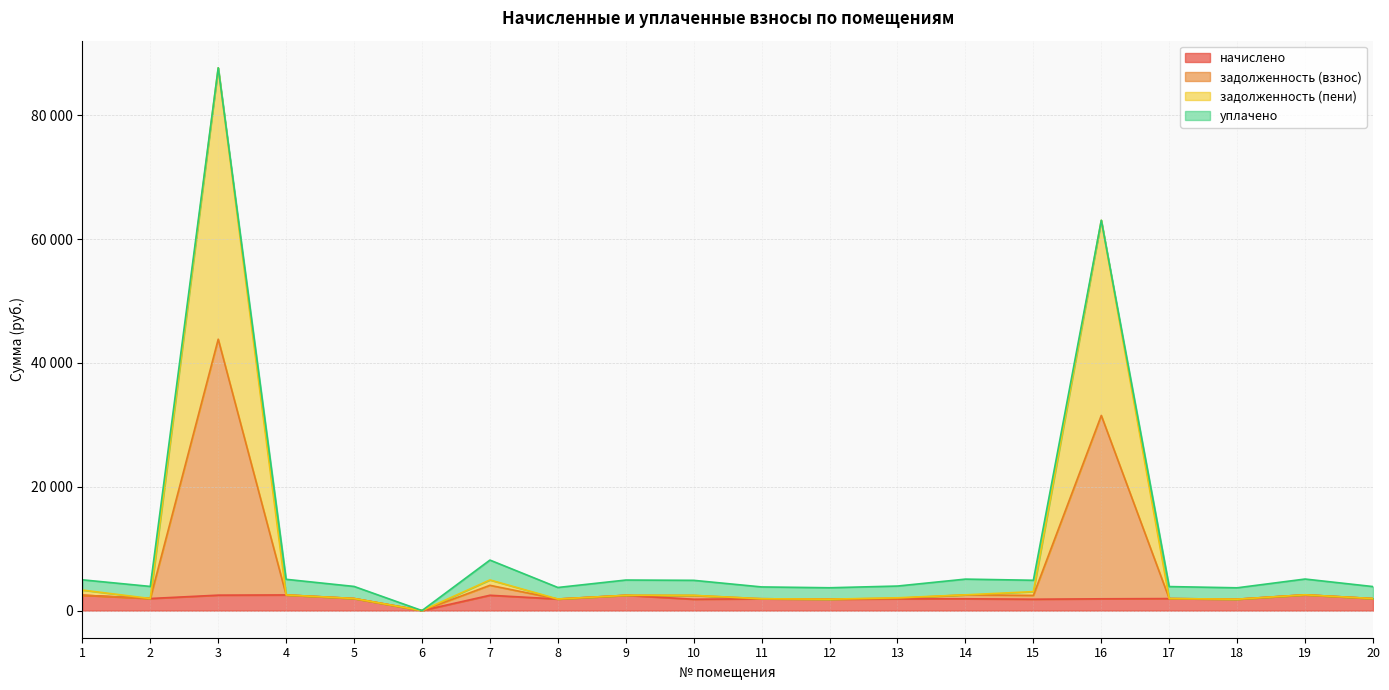

What is the highest value of the начислено series?

2547.7